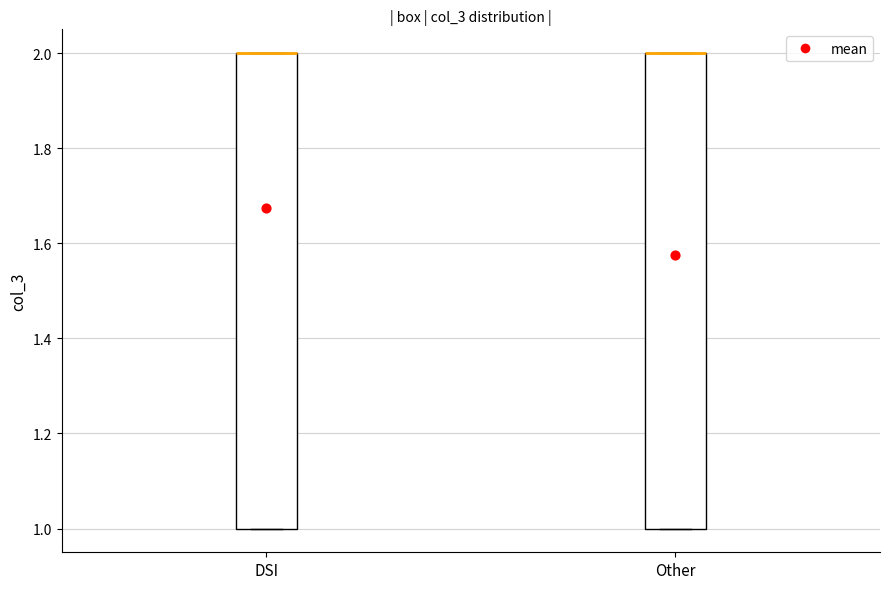

Reading left to right, transcribe this box plot: for each box, give where its median line is, the range the box spans, and where its two whiskers end, as read against the y-axis. The values are not printed on the chart, so give them approximately, as read against the axis.

DSI: median 2 (drawn on the box's upper edge), box 1 to 2, whiskers 1 to 2
Other: median 2 (drawn on the box's upper edge), box 1 to 2, whiskers 1 to 2